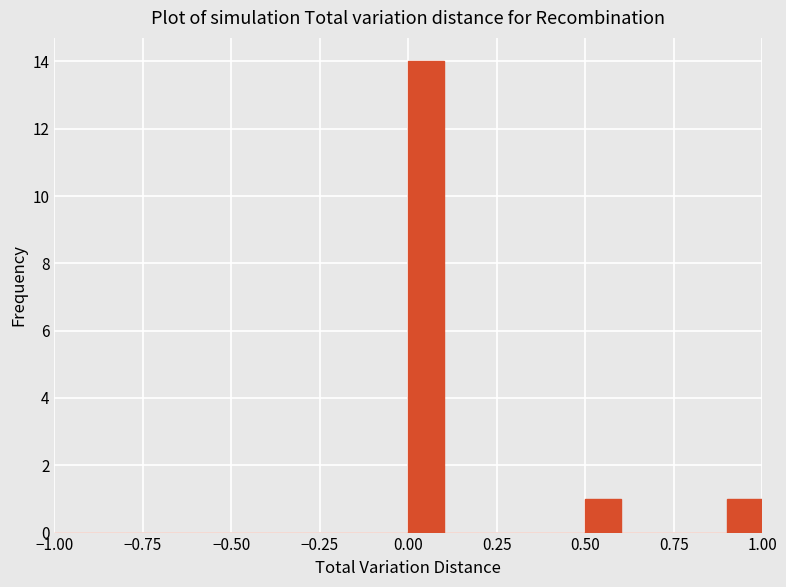

Around what value on the x-axis is the tallest bar? Give the approximate position of its centre, as read against the axis.

0.05